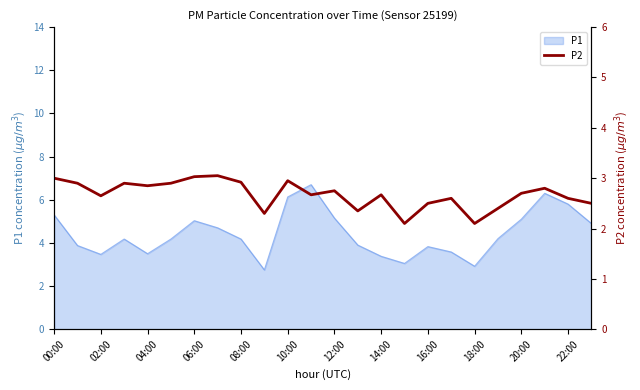

The P1 series shows 1.7 at 14:00. True or false?

False